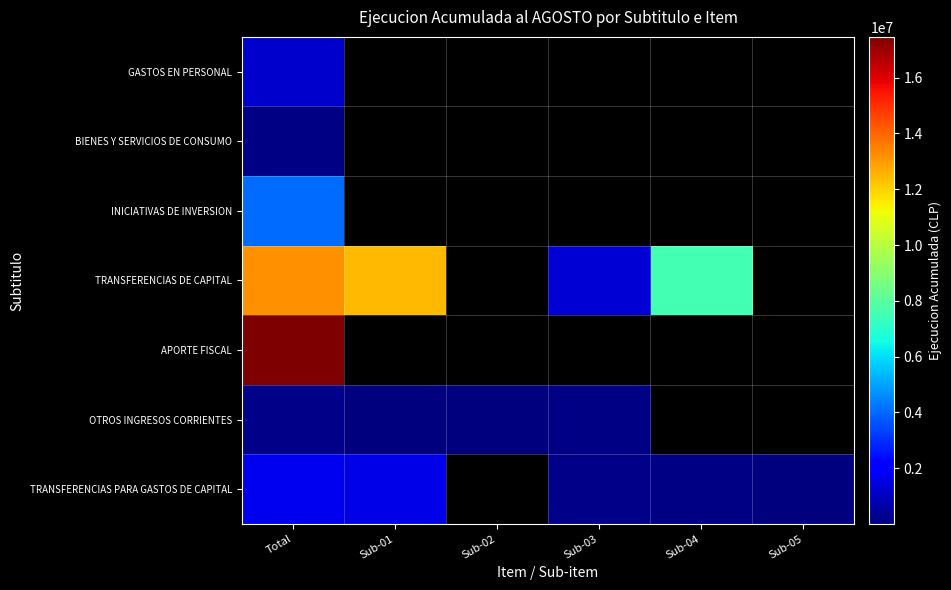

Count the number of data series in this chart.

7